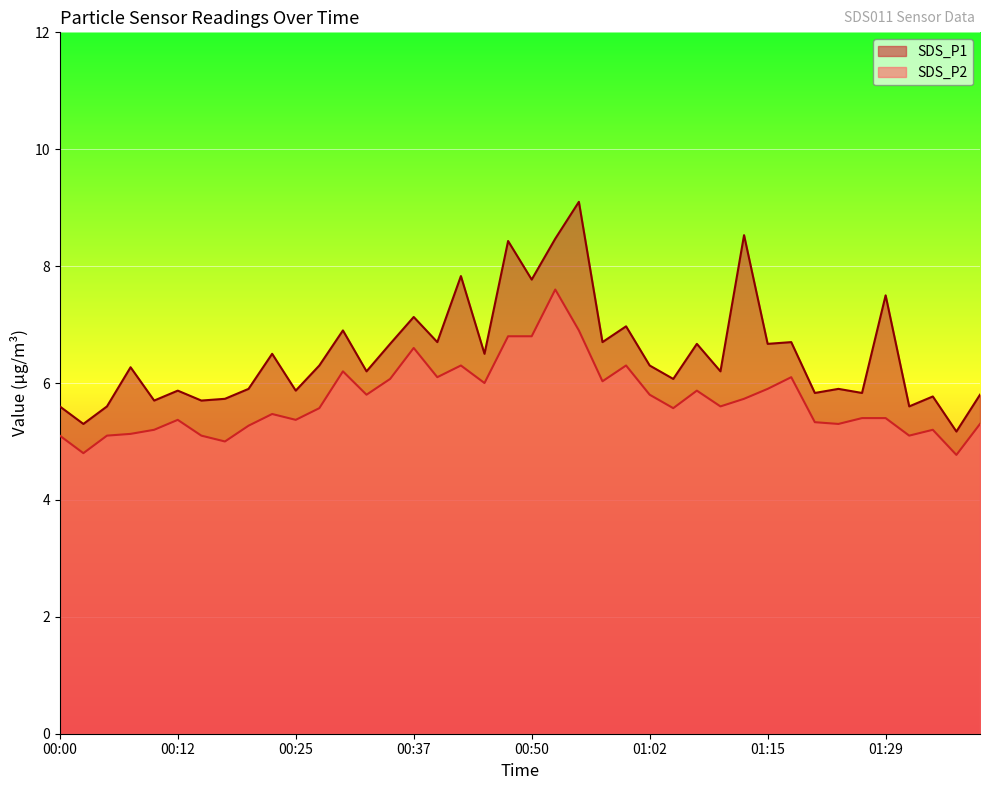

Where is SDS_P2 nearest to the value 6?

00:45